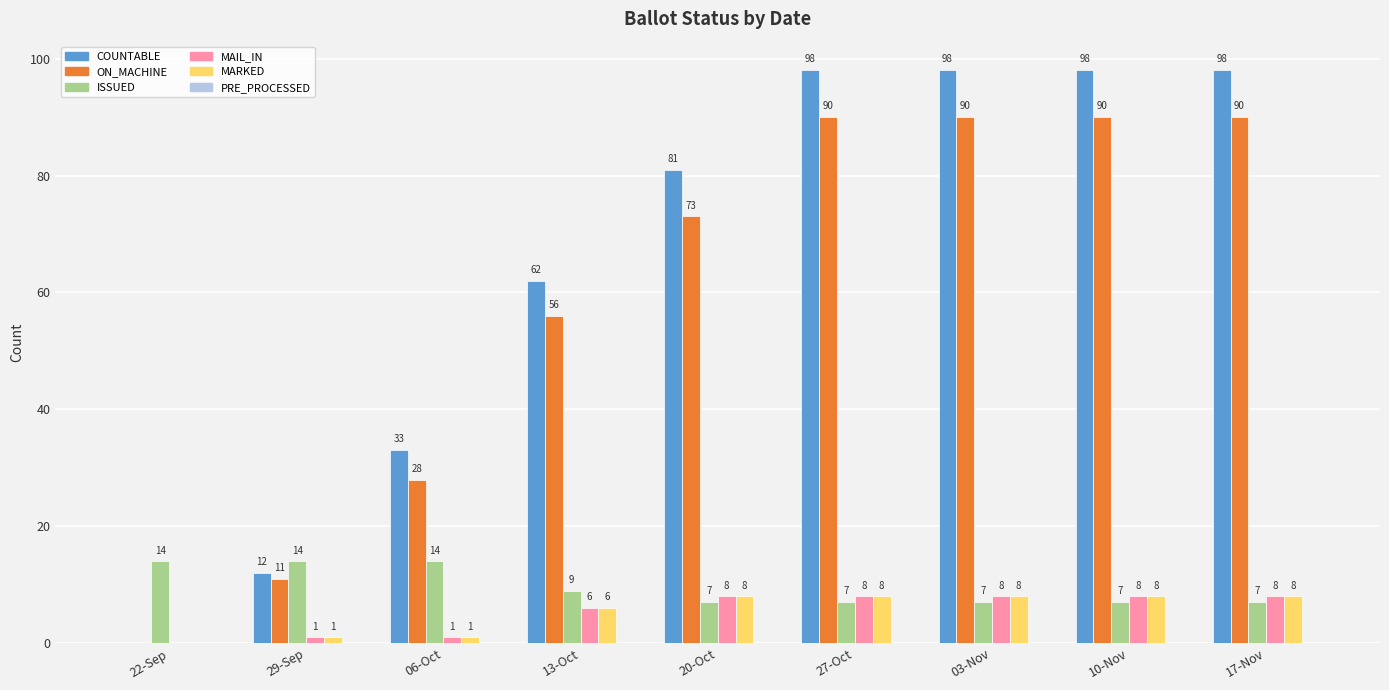

How many positive values does the ON_MACHINE series have?

8